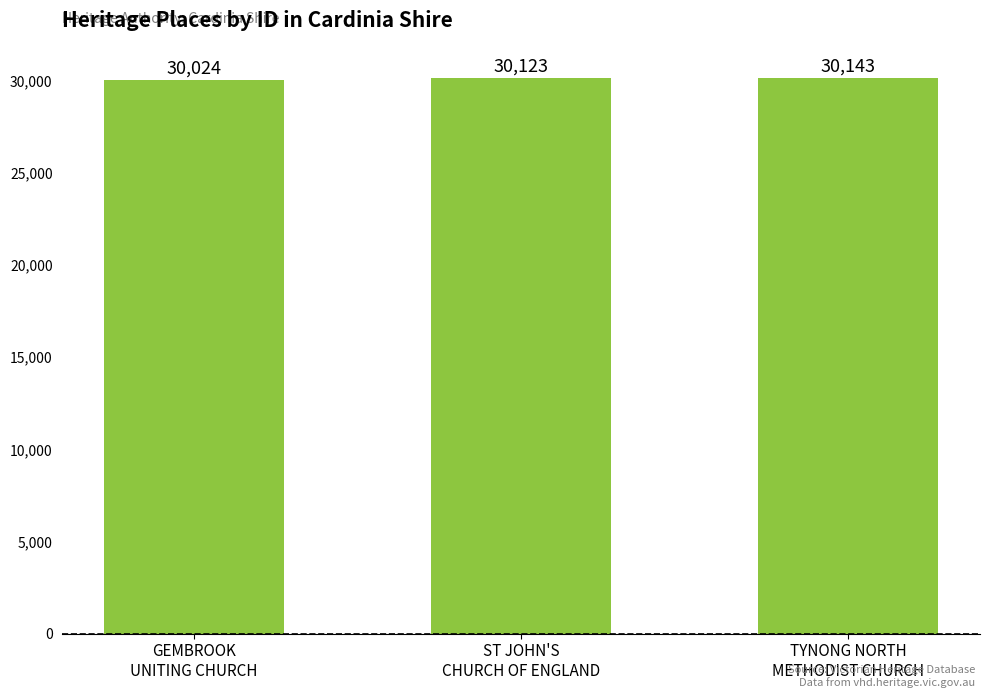

What is the sum of all values?

90290